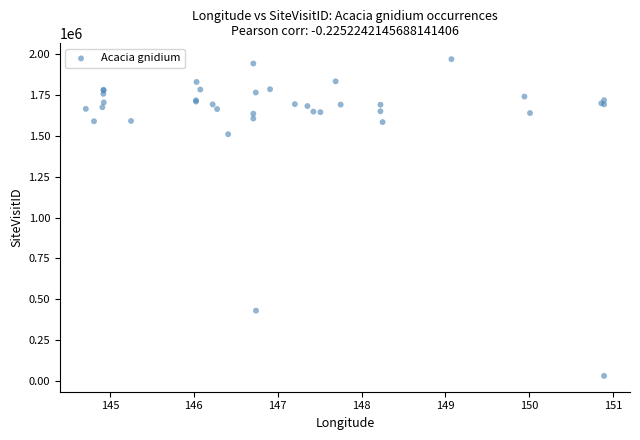

What Y value in the scatter plot is closest to 1000320?

1509755